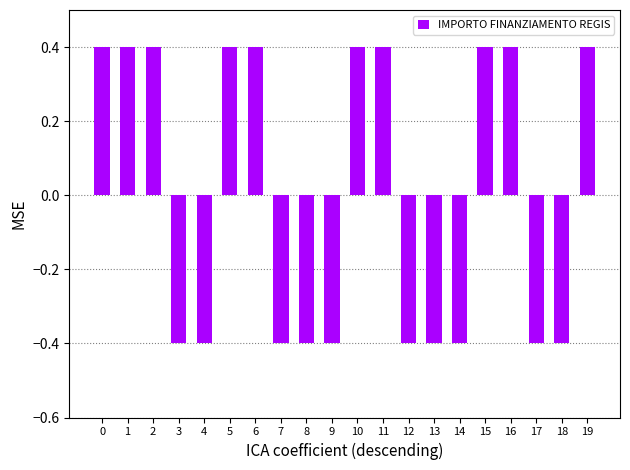

Reading left to right, extract all data points from this chart.

0=0.4	1=0.4	2=0.4	3=-0.4	4=-0.4	5=0.4	6=0.4	7=-0.4	8=-0.4	9=-0.4	10=0.4	11=0.4	12=-0.4	13=-0.4	14=-0.4	15=0.4	16=0.4	17=-0.4	18=-0.4	19=0.4